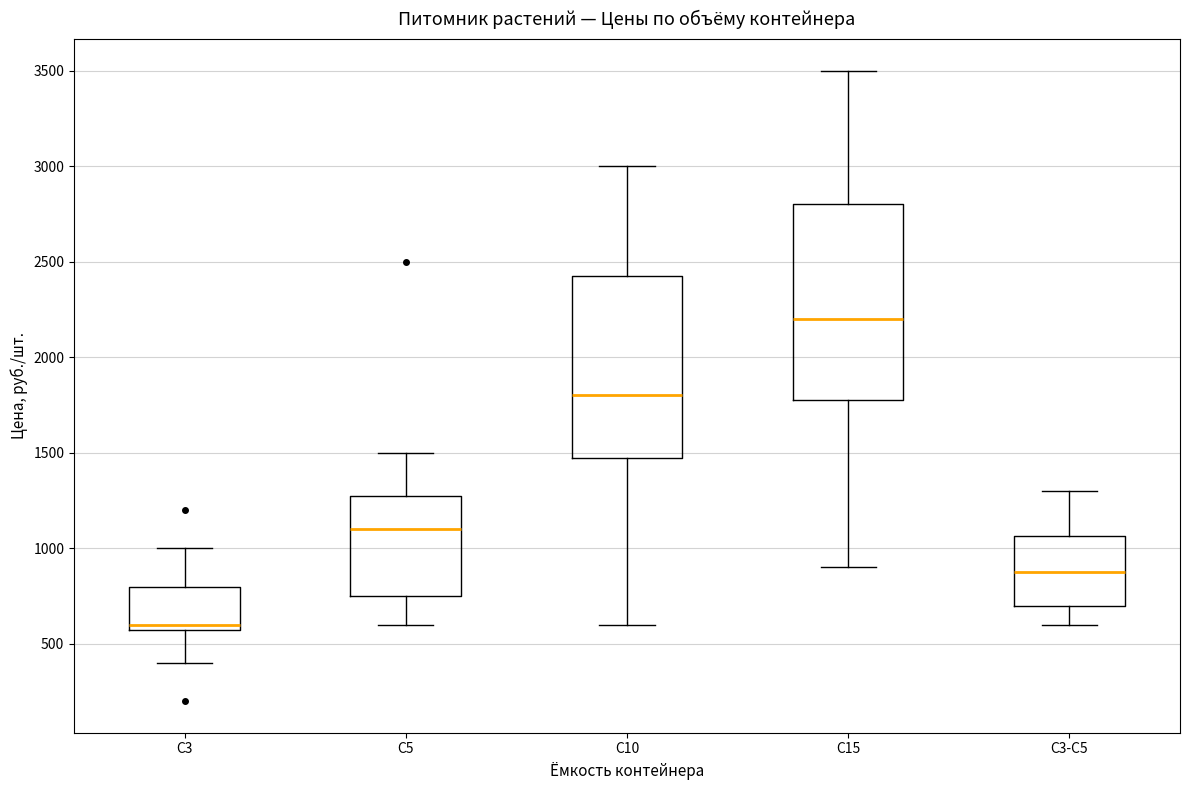

Comparing the boxes themselves (not the whiskers), which one is the tallest?

С15